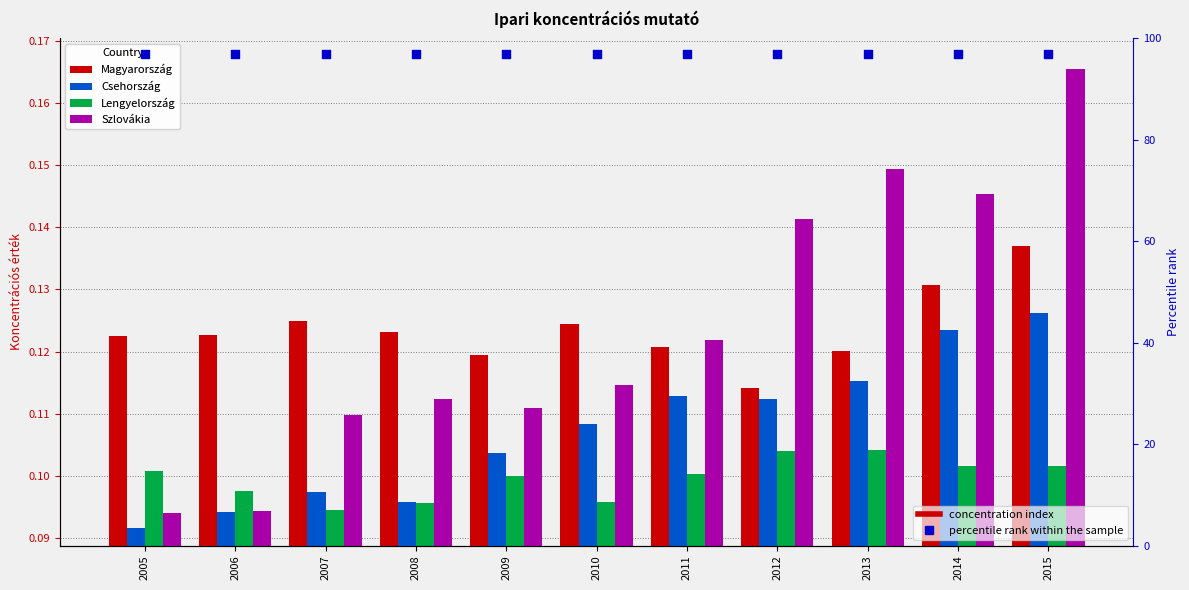

What is the total value across all series at 2009?

97.4